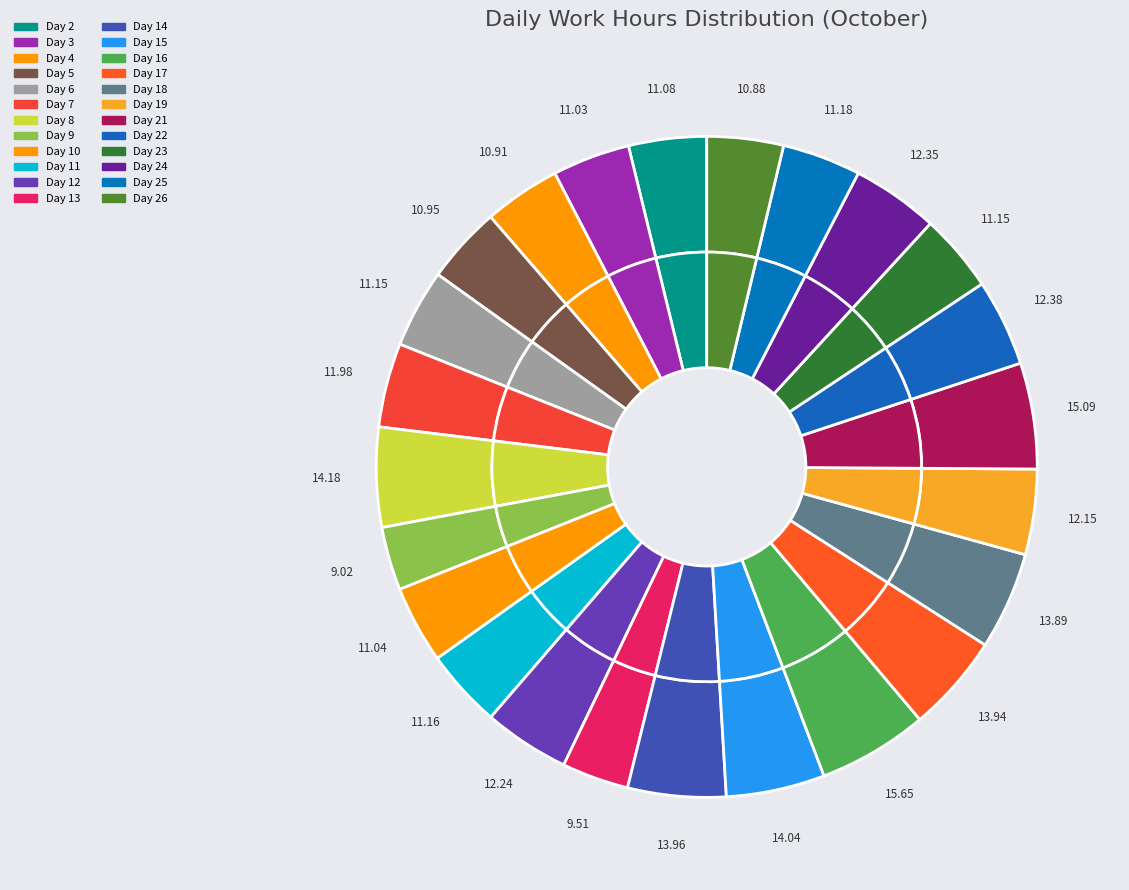

Is there any slice that represents more than half of the pie?

No